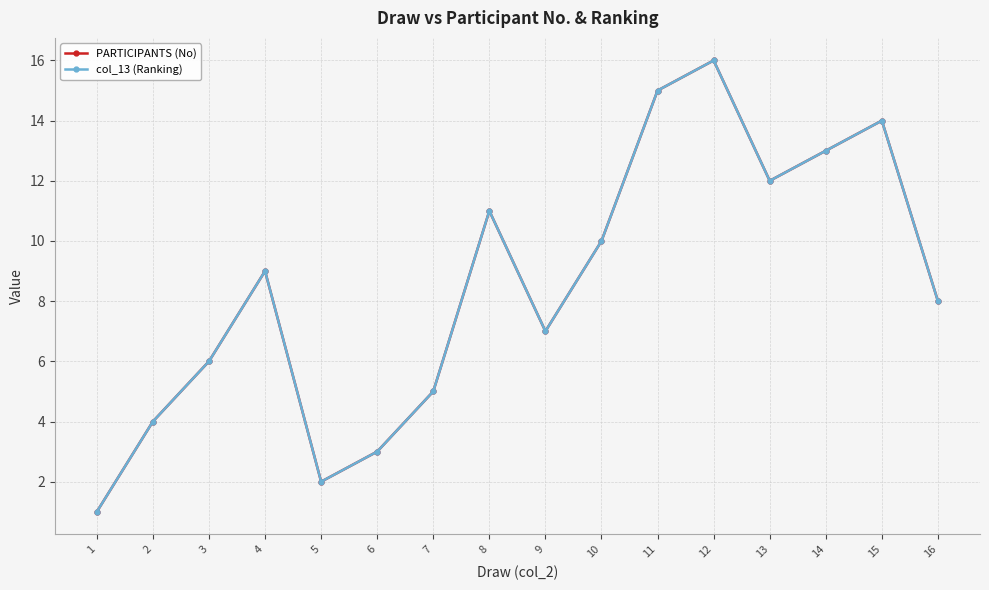

Is this an area chart (filled region under the line)?

No